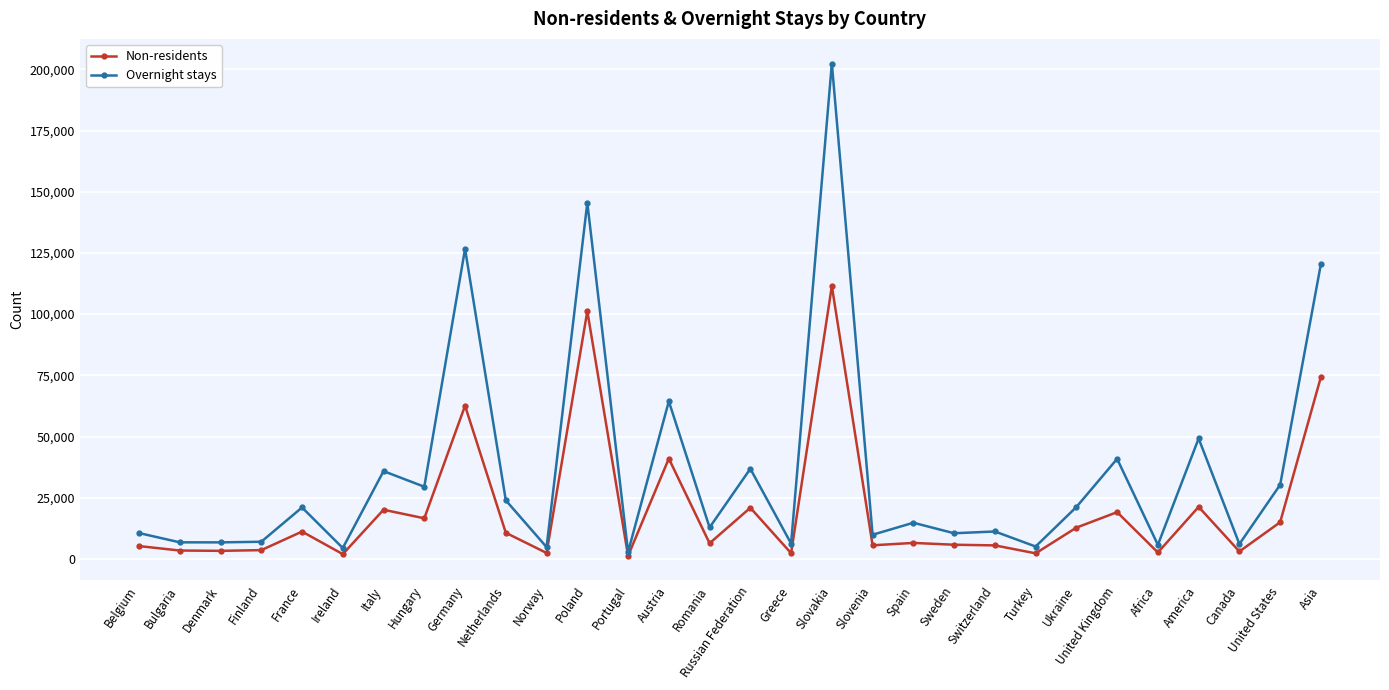

Which label corresponds to the largest value in the chart?

Slovakia